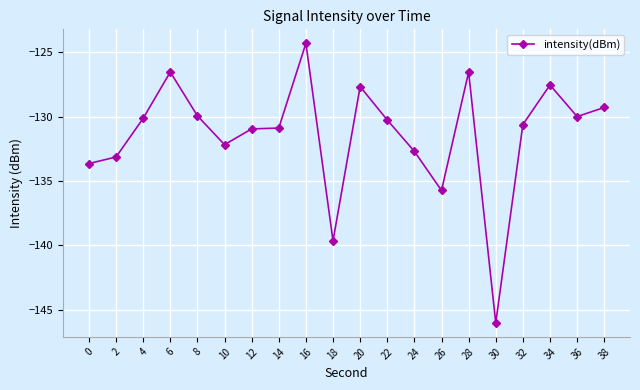

Is it true that the value at 30 is -146.0?

True